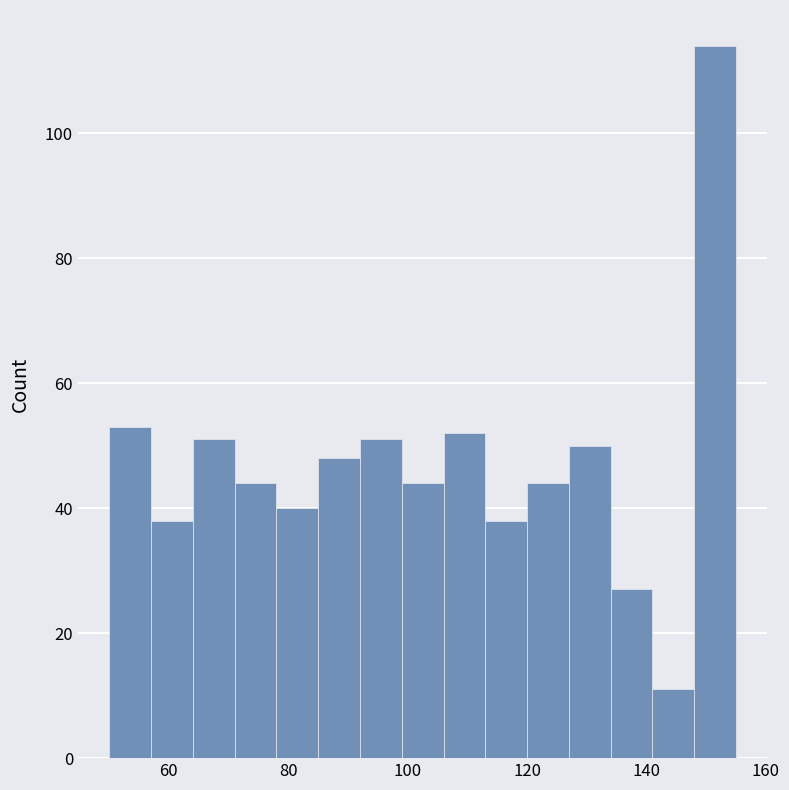

Around what value on the x-axis is the tallest bar? Give the approximate position of its centre, as read against the axis.

152